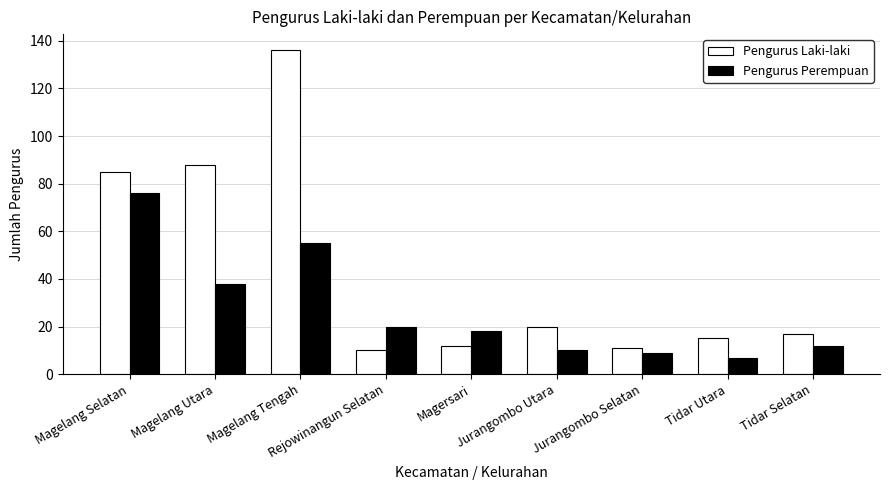

What are all the series names shown in the legend?

Pengurus Laki-laki, Pengurus Perempuan